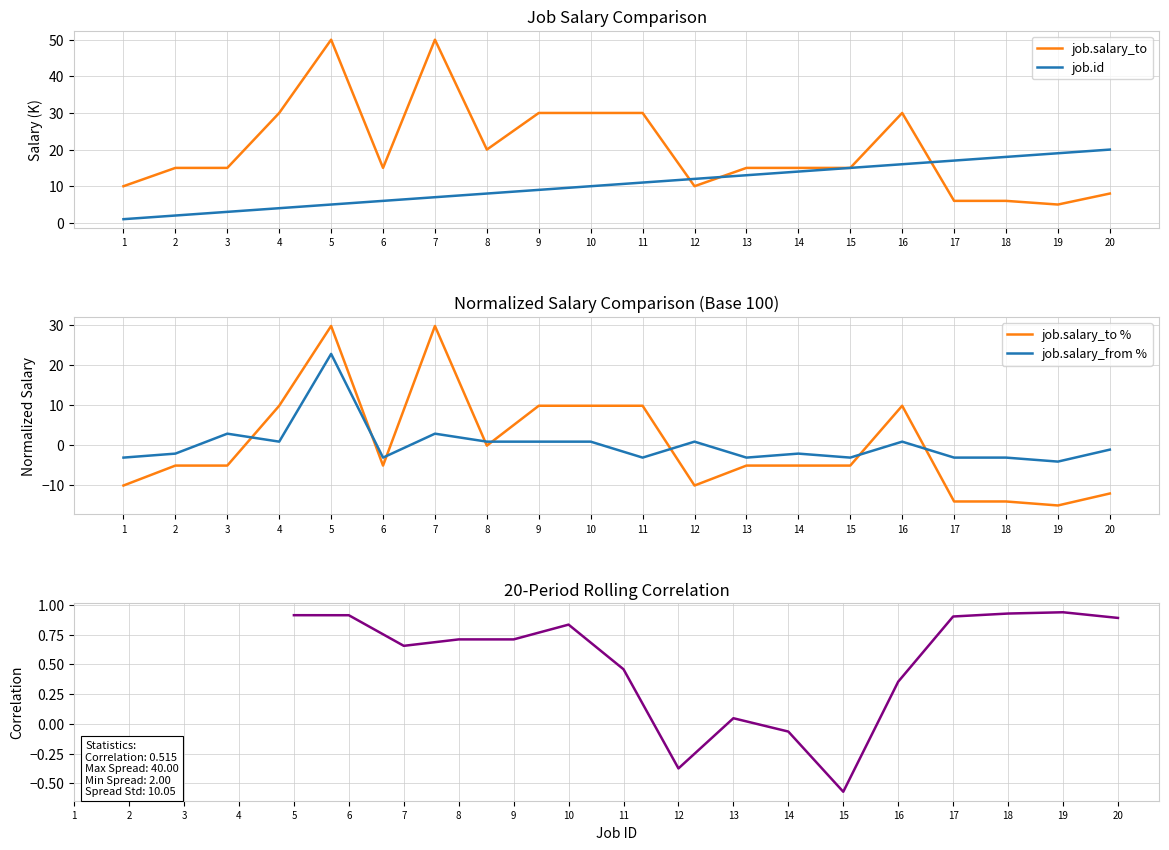

What is the sum of all job.id values?

210